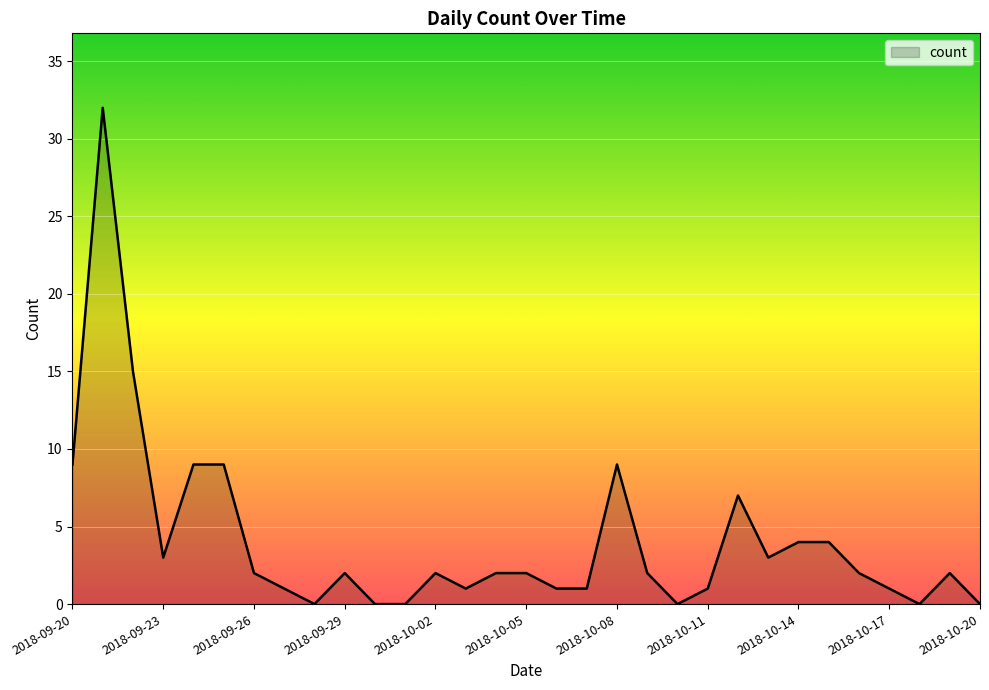

What is the difference between the maximum and minimum values?

32